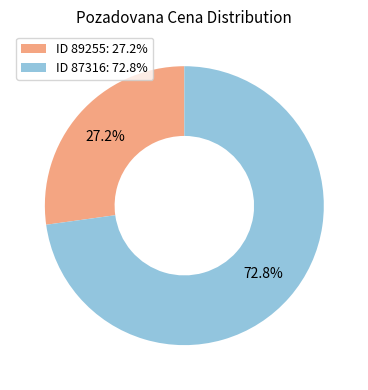

Is there any slice that represents more than half of the pie?

Yes